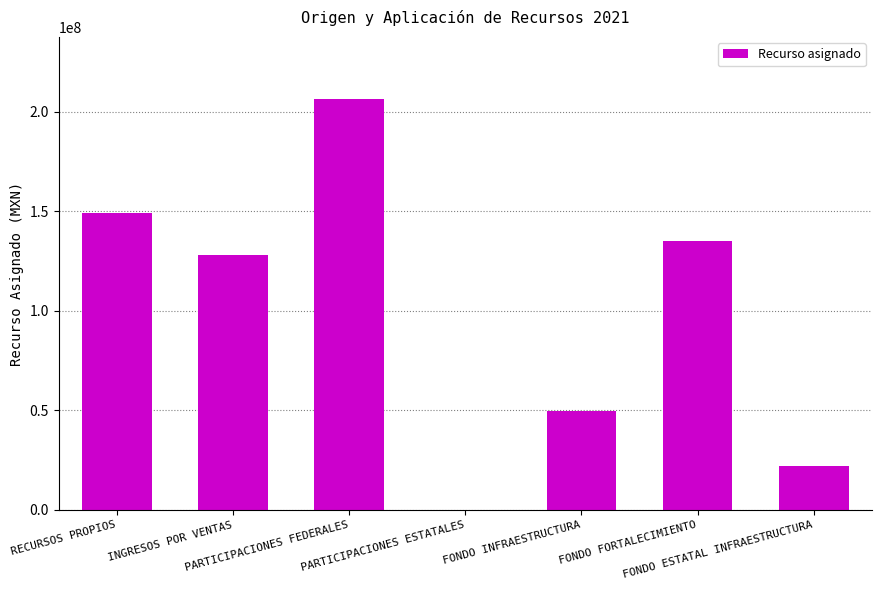

At which label does the data first exceed 128060073?

RECURSOS PROPIOS